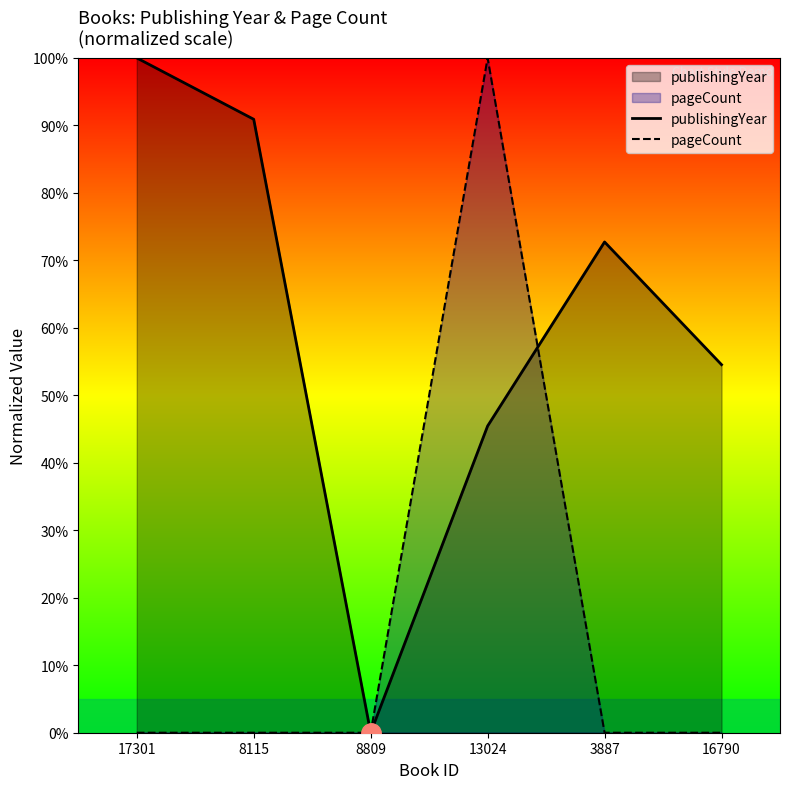

What position from the left is 3887?

5